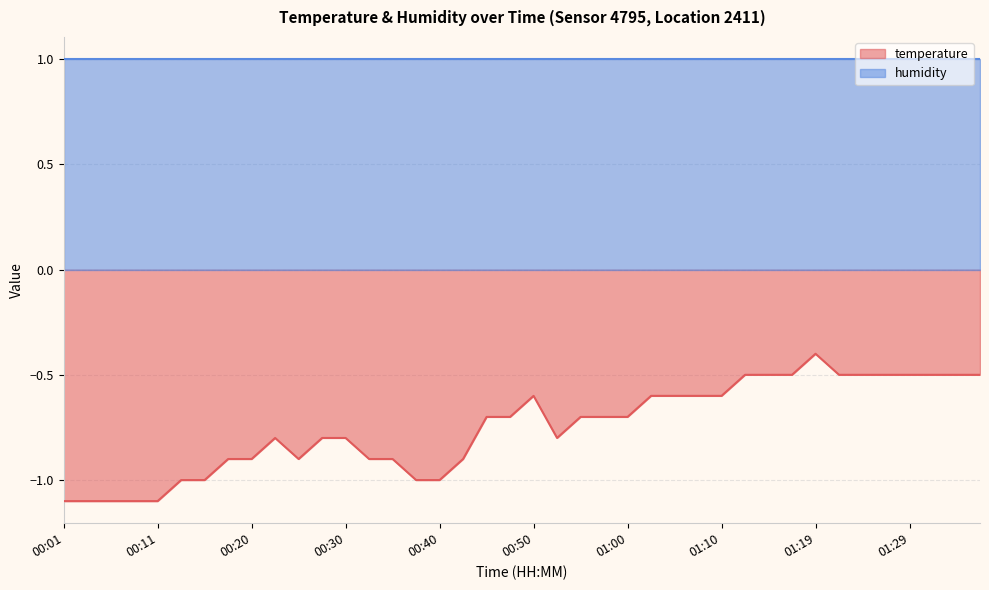

What is the change in value from 00:08 to 00:43?

+0.2